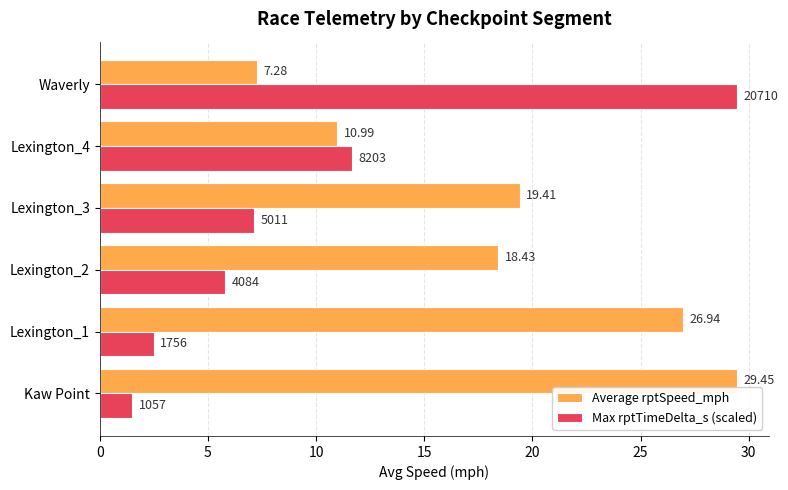

What is the minimum value shown in the chart?

1.5